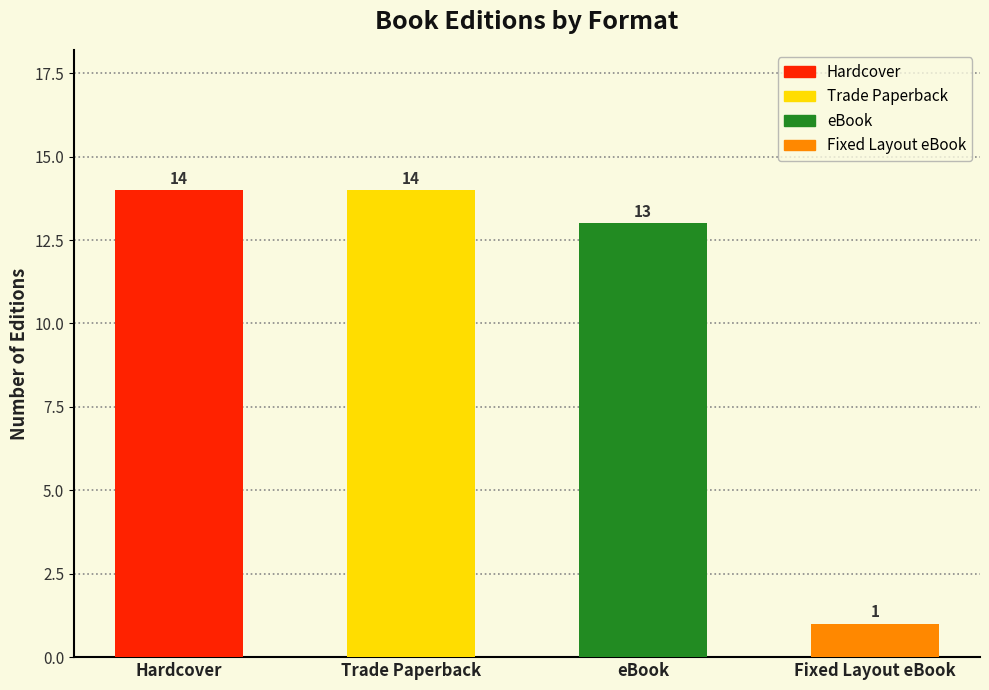

True or false: the data shows 19 at Trade Paperback.

False